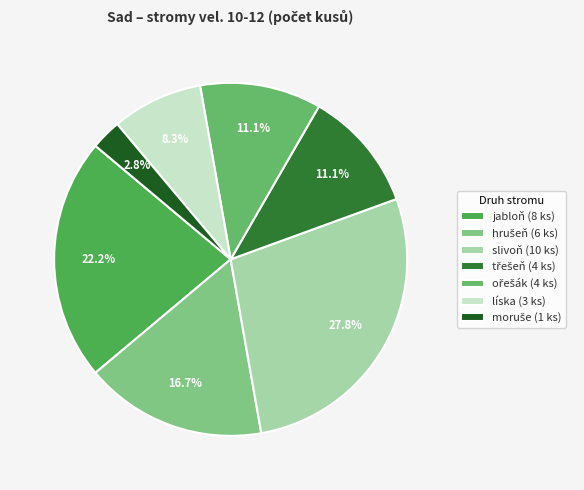

True or false: jabloň accounts for 22% of the total.

True